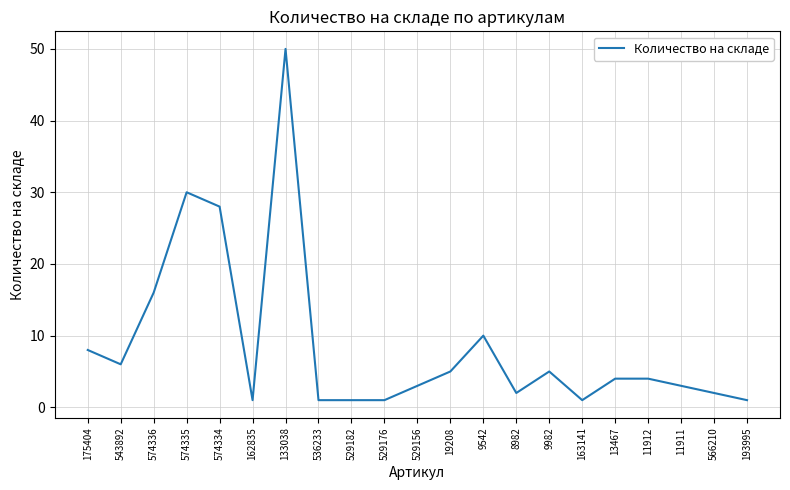

What position from the left is 8982?

14